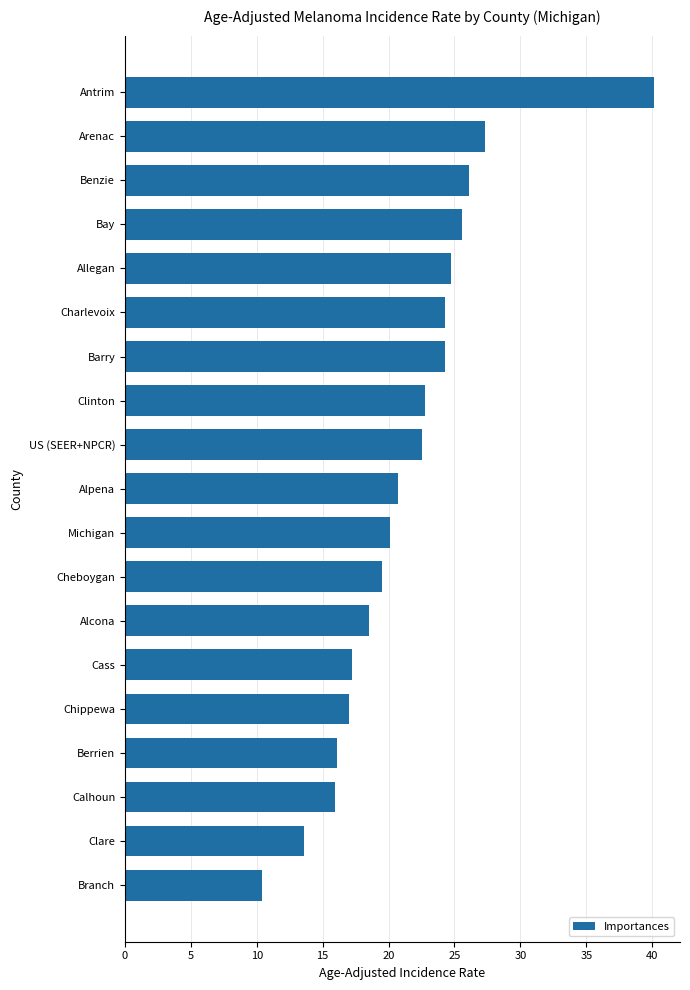

At which category does the chart reach its minimum across all series?

Branch